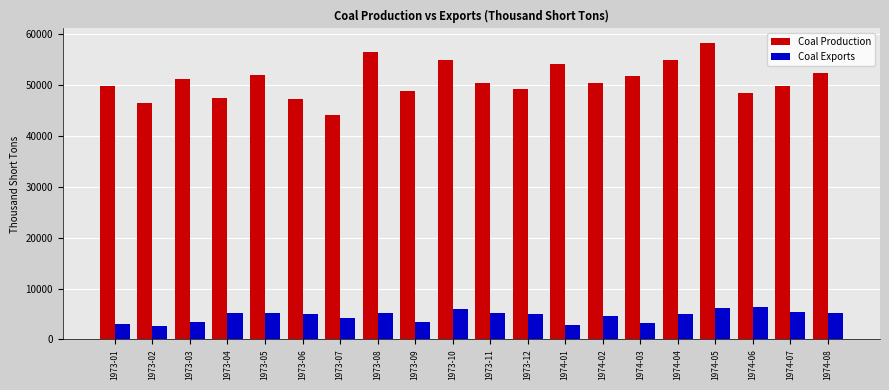

What is the label of the 1st bar from the left?

1973-01